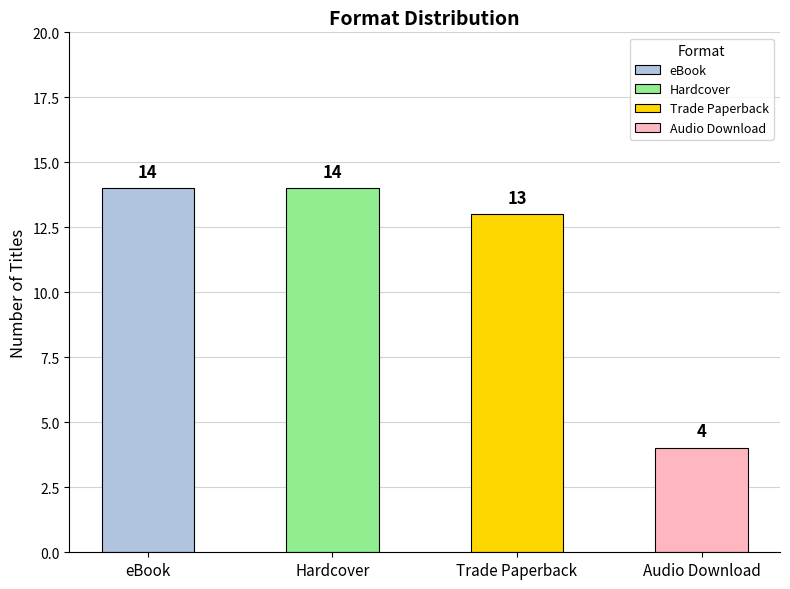

What position from the right is Audio Download?

1